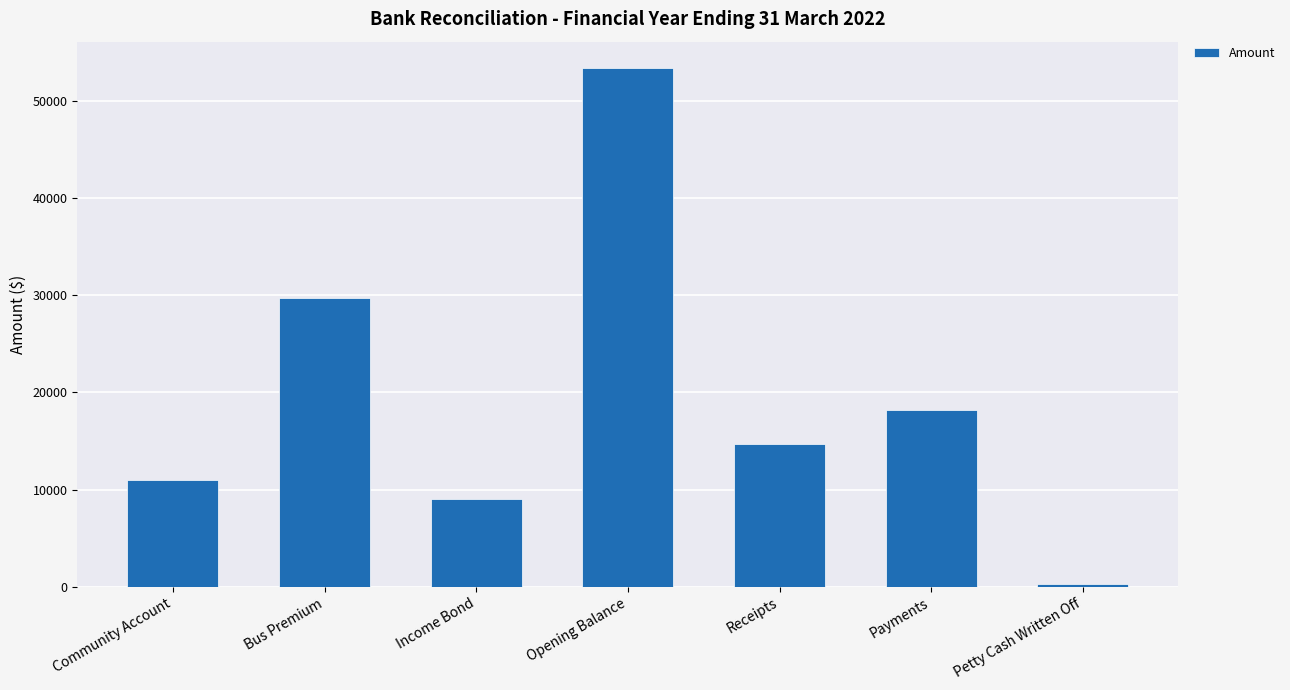

Reading left to right, transcribe all the data shown in this chart.

10998.3	29699.7	9000.0	53396.5	14742.0	18190.5	250.0